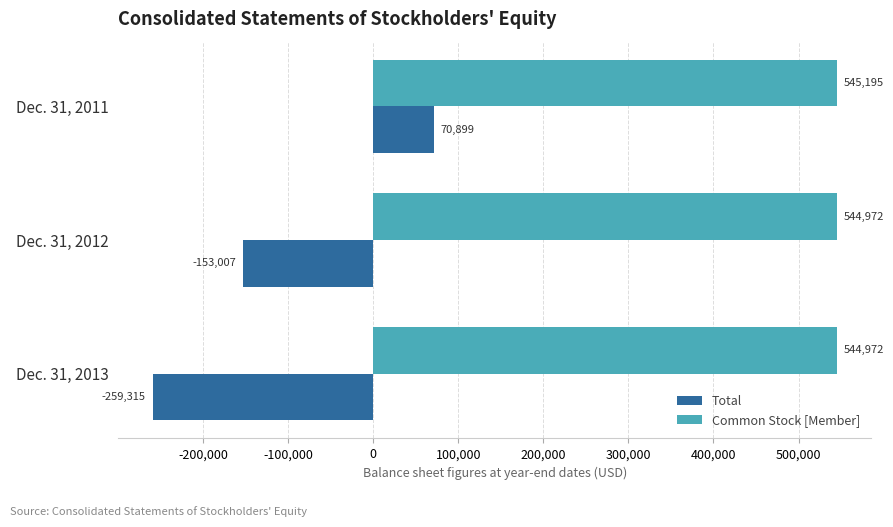

At which label does Total reach its minimum?

Dec. 31, 2013